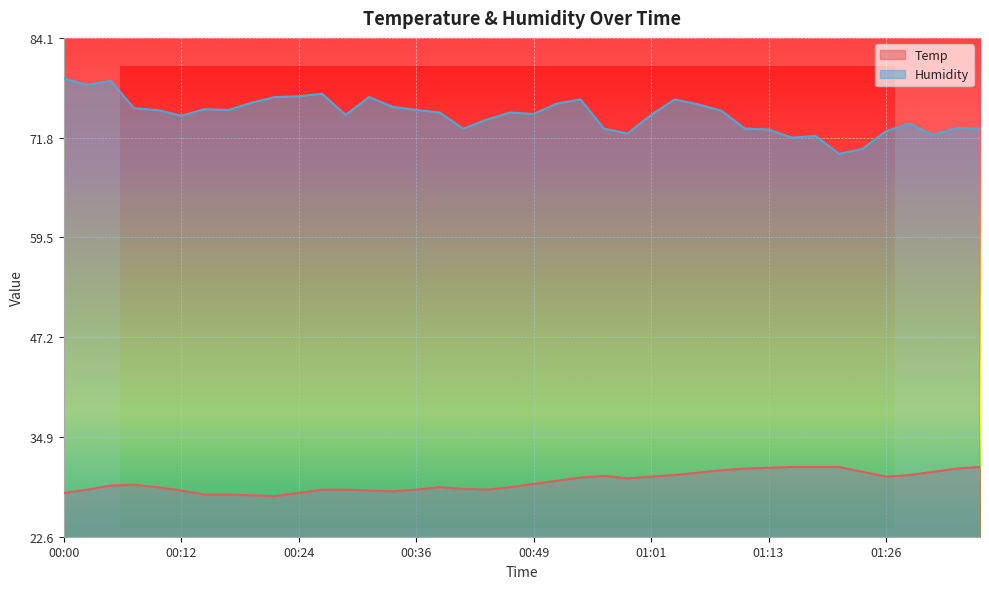

Rank the series at 01:16 from highest to lowest value.

Humidity, Temp